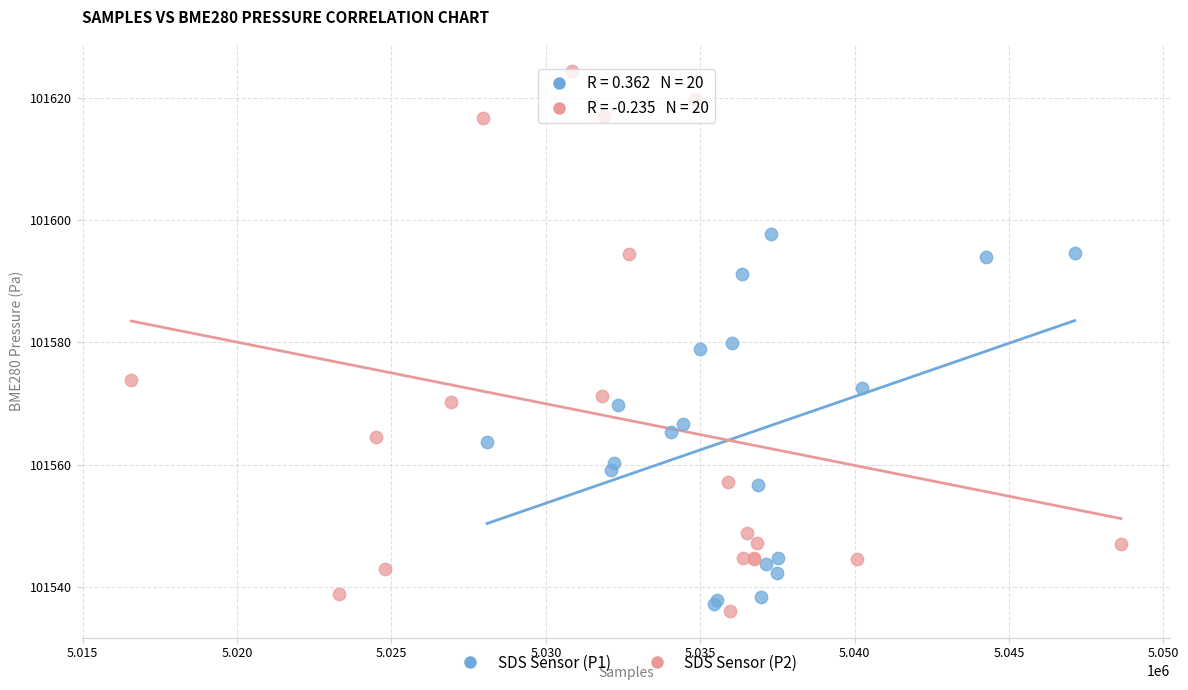

Which series has the largest Y range (max minus min)?

SDS Sensor (P2)